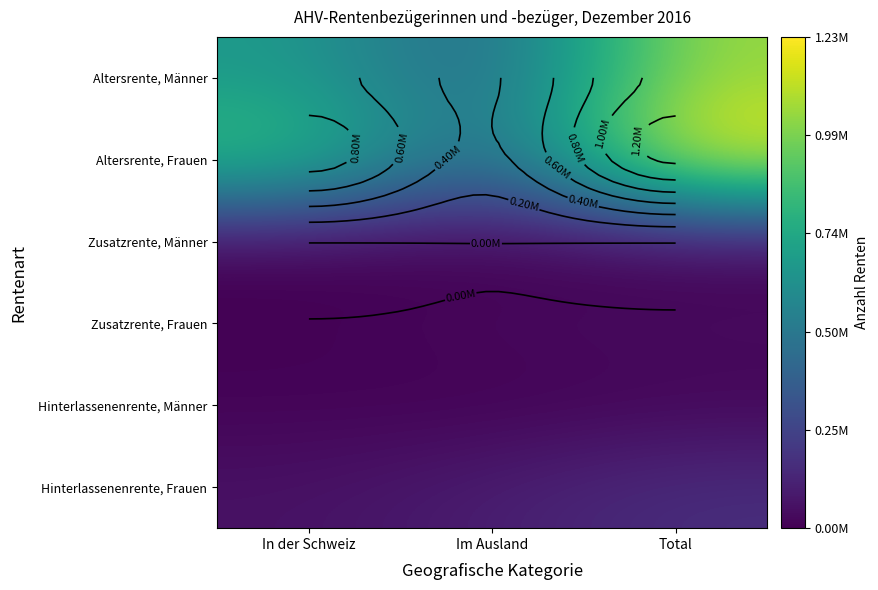

What is the difference between the maximum and minimum values in the Hinterlassenenrente, Männer series?

13484